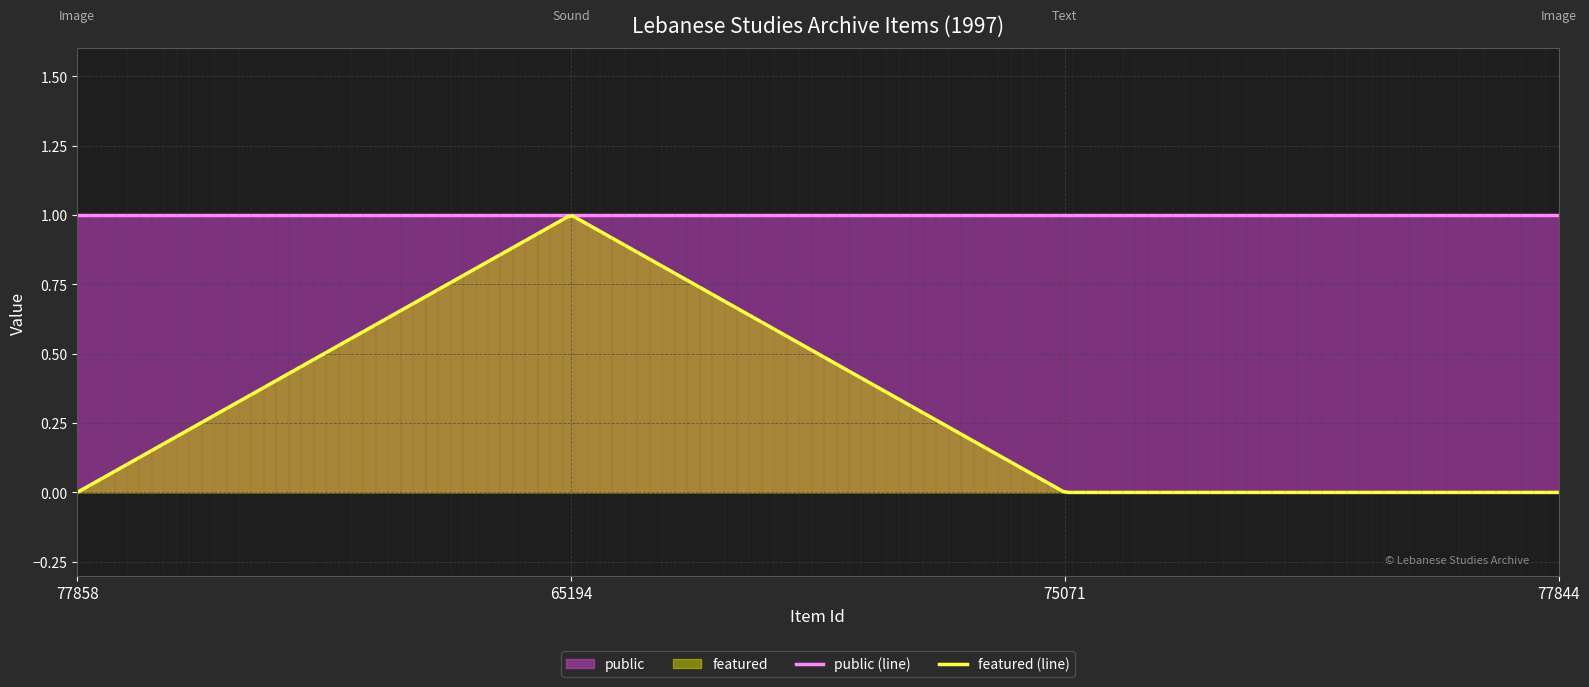

The public series shows 1 at 75071. True or false?

True